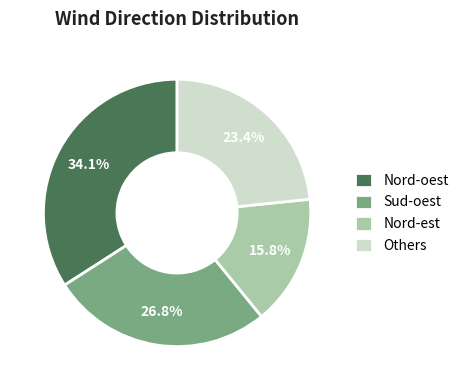

To the nearest percent, what is the average slice percentage?

25%